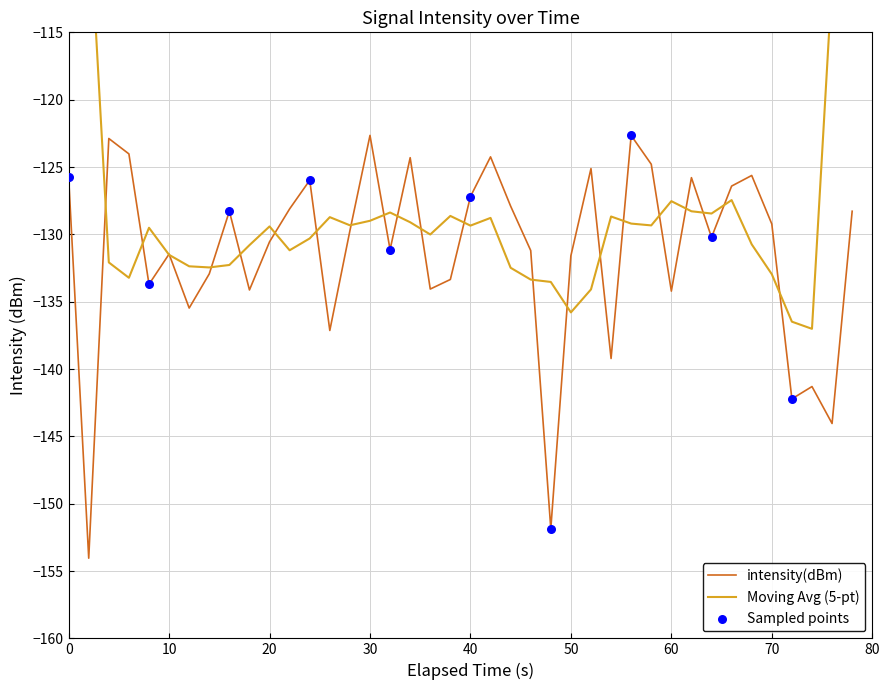

What is the lowest value of the intensity(dBm) series?

-154.0